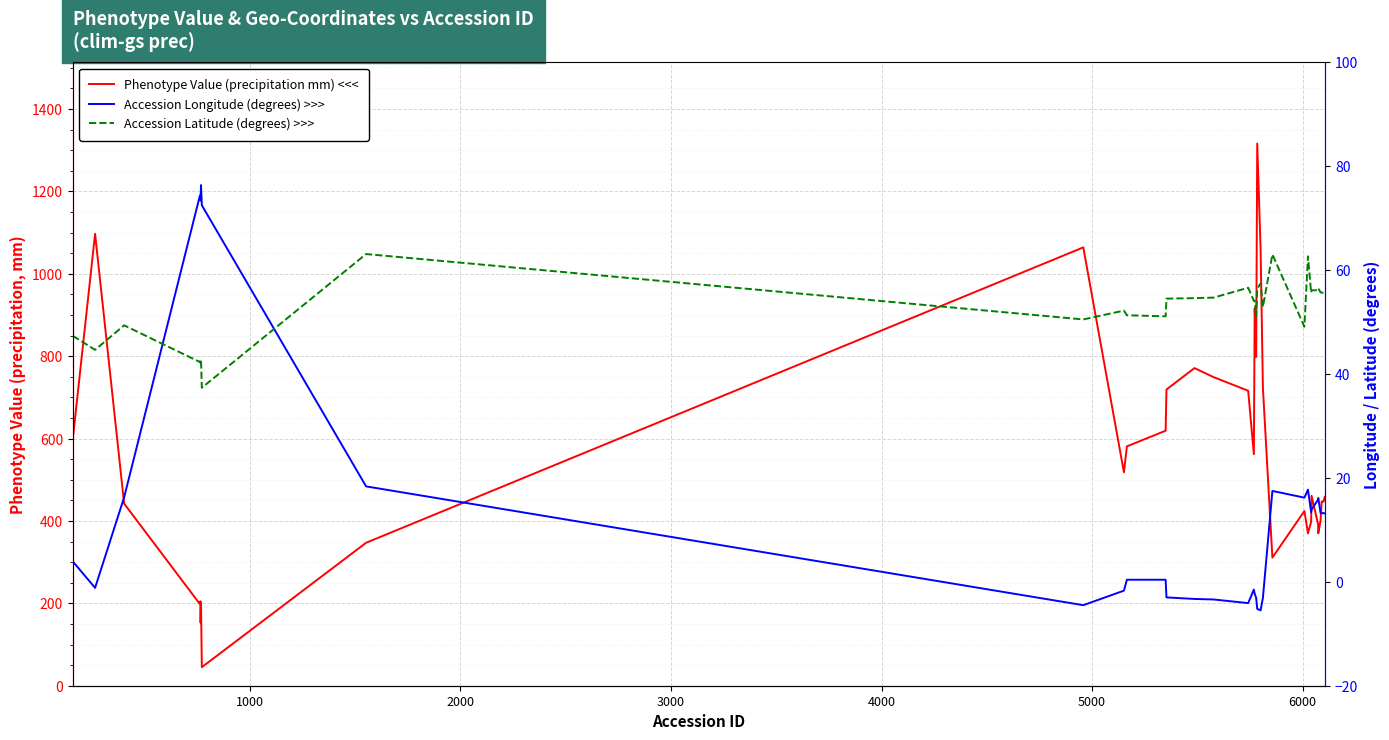

How many data points in Accession Latitude (degrees) >>> are above 55?

20